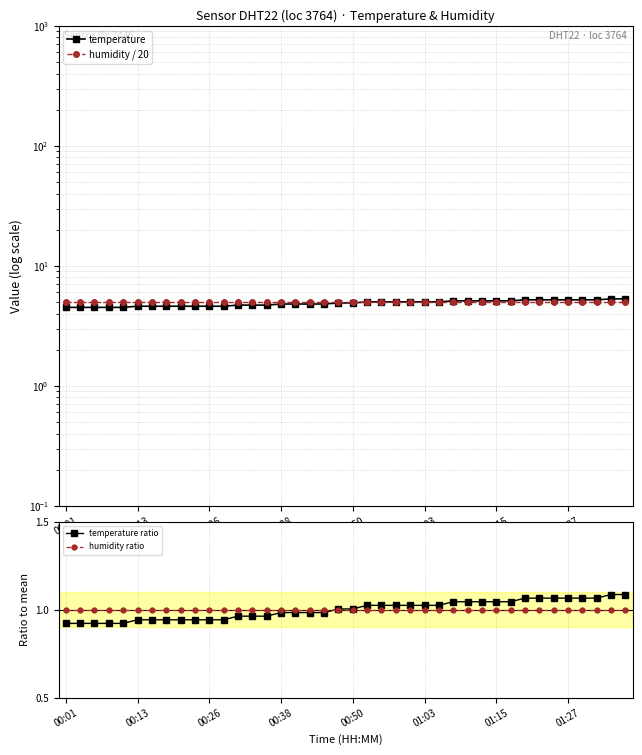

How many data points does each series have?

40